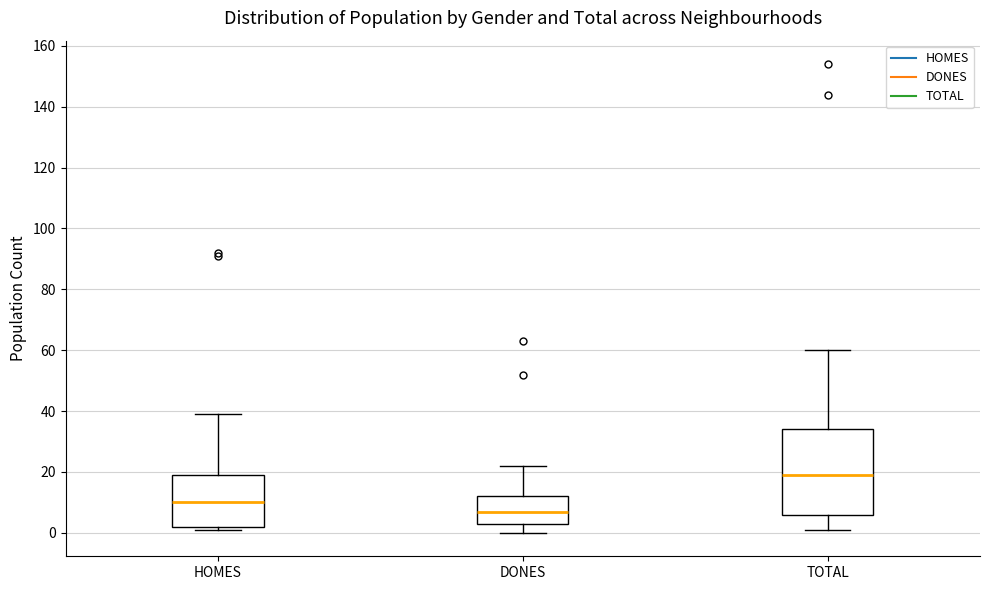

Which box has the highest median line?

TOTAL